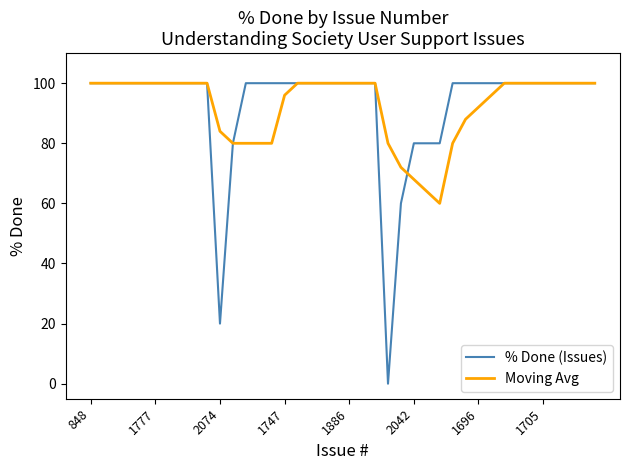

What is the maximum value shown in the chart?

100